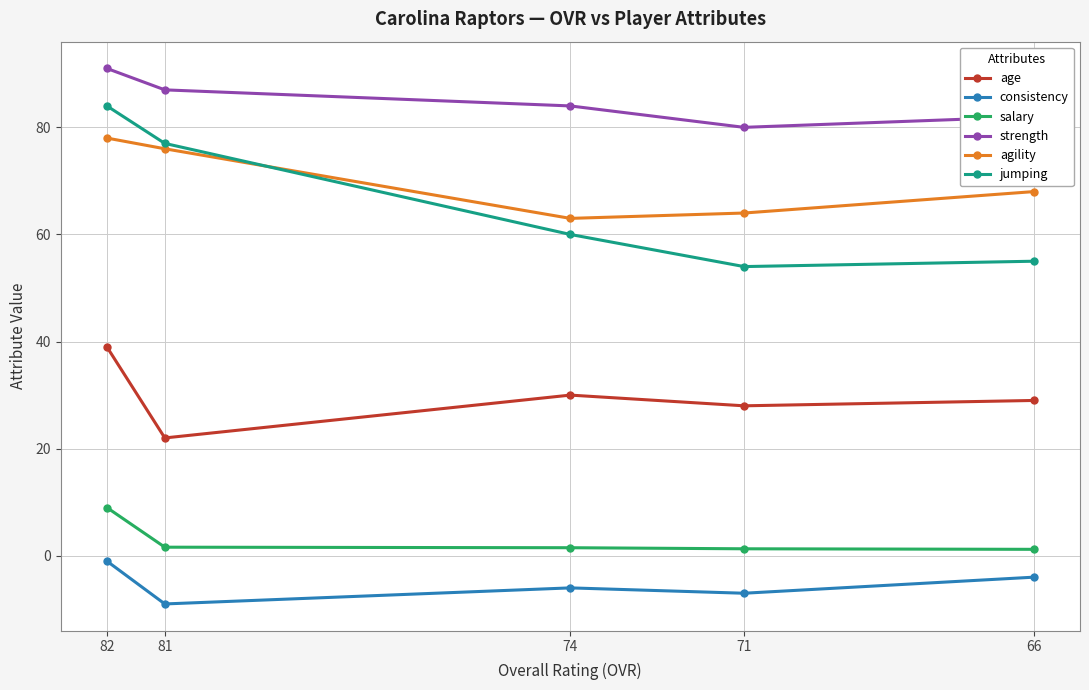

The value of consistency at 71 is -9.3. True or false?

False